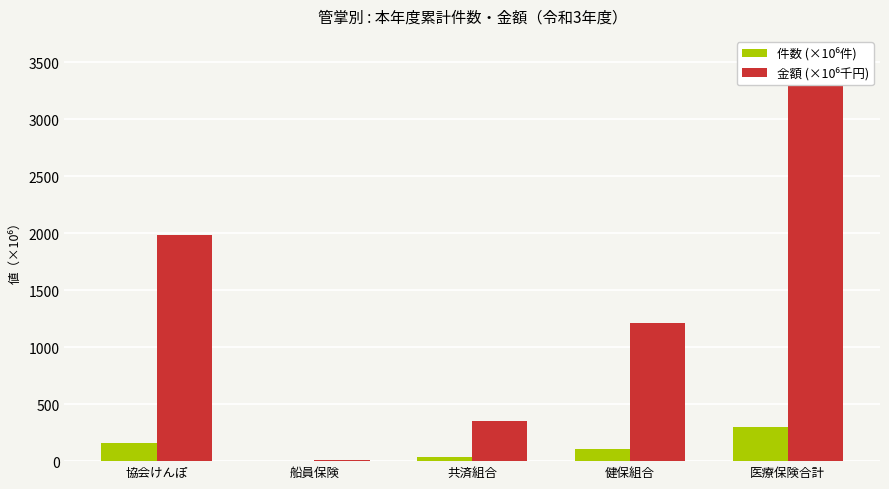

Is it true that 金額 (×10⁶千円) equals 1.4 at 船員保険?

False